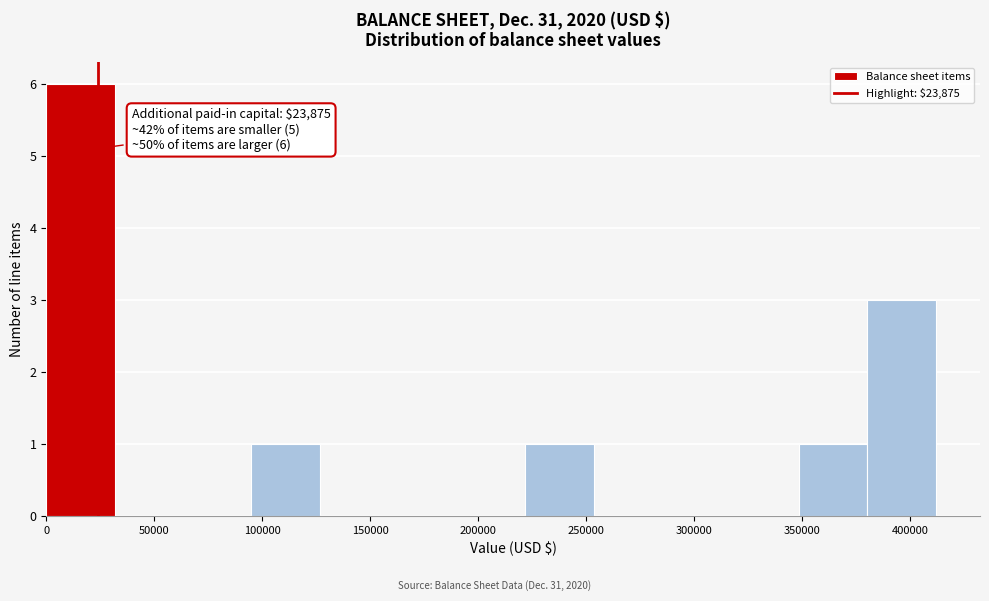

Over which range of the x-axis is the bar tallest?

0 to 30000